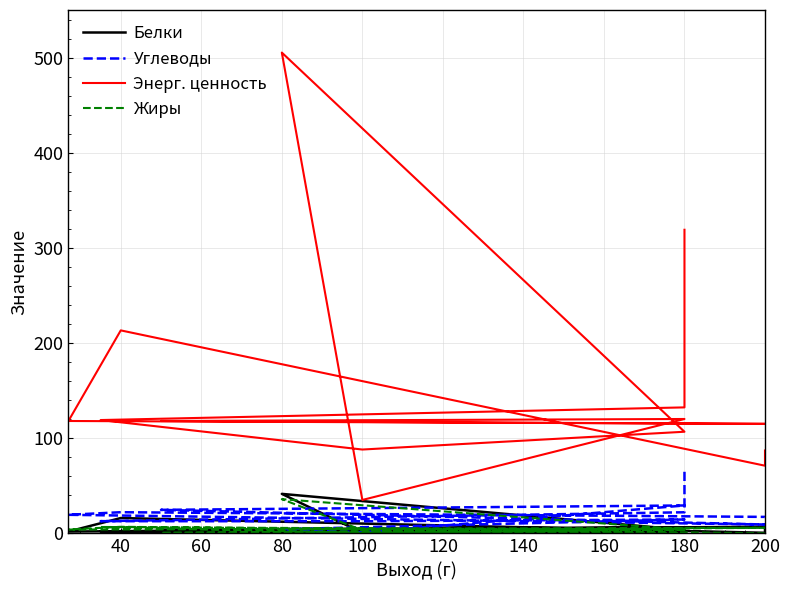

How many values in the Углеводы series exceed 17?

7